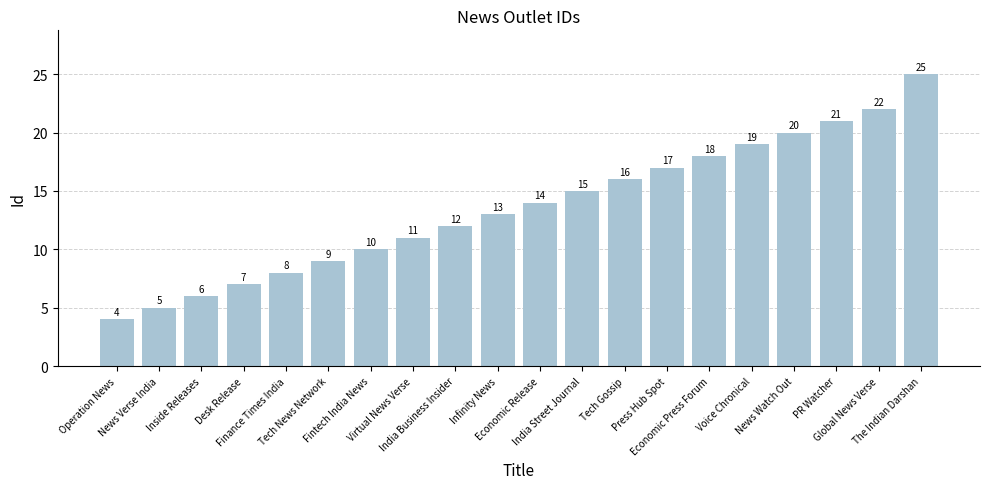

List the labels in order of value, largest first.

The Indian Darshan, Global News Verse, PR Watcher, News Watch Out, Voice Chronical, Economic Press Forum, Press Hub Spot, Tech Gossip, India Street Journal, Economic Release, Infinity News, India Business Insider, Virtual News Verse, Fintech India News, Tech News Network, Finance Times India, Desk Release, Inside Releases, News Verse India, Operation News